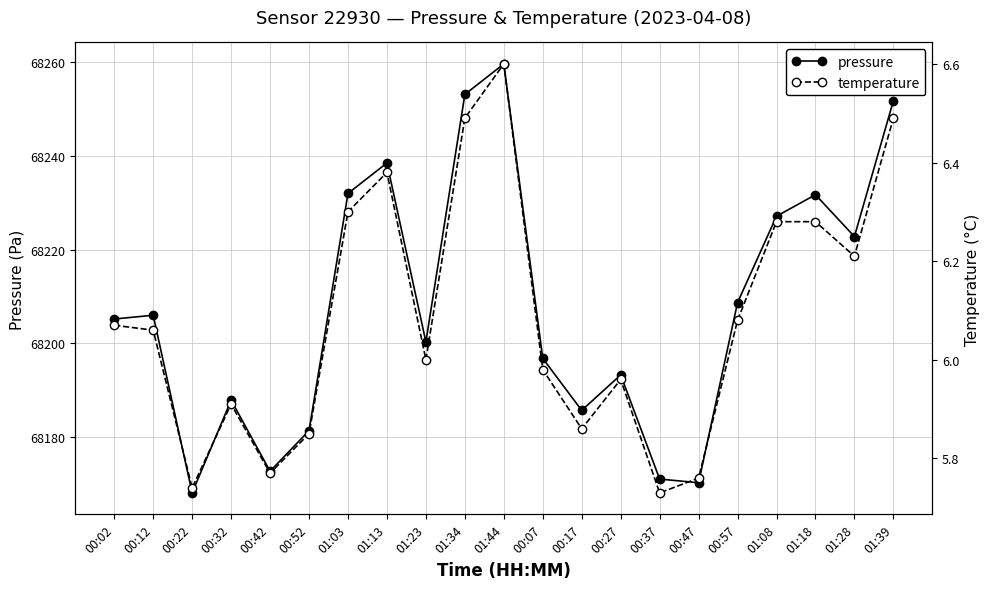

What is the difference between the maximum and minimum values in the temperature series?

0.9